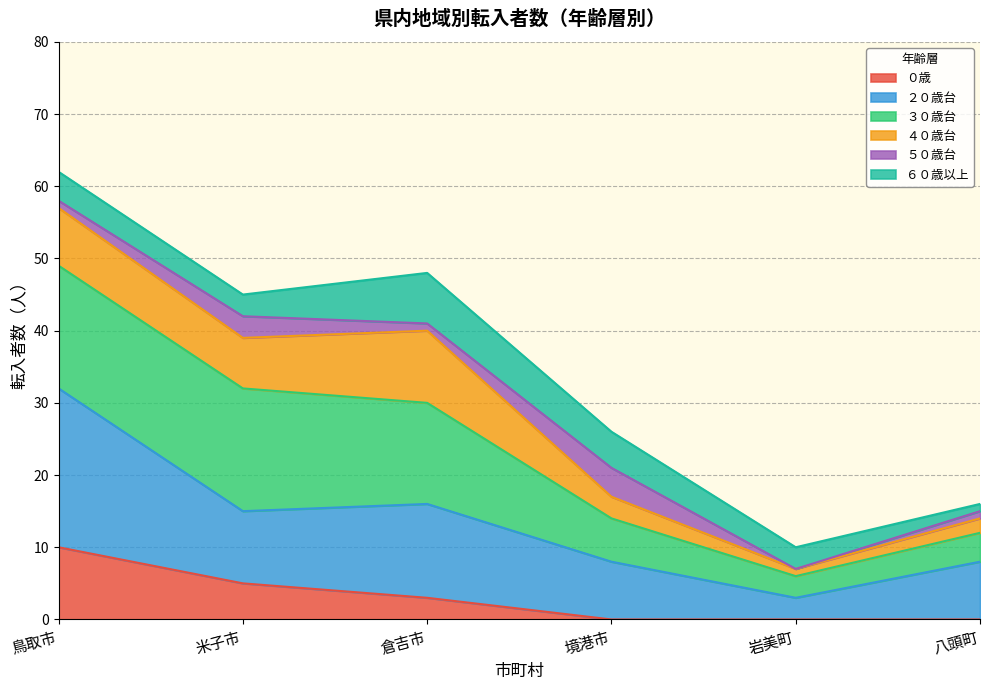

At which label does ０歳 reach its peak?

鳥取市